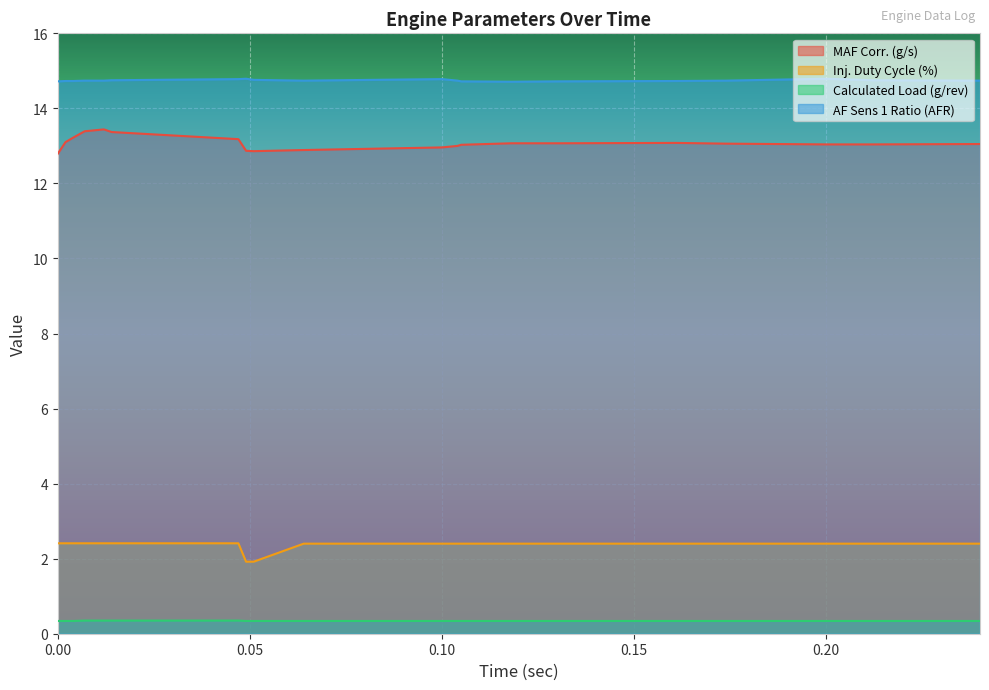

Reading left to right, what are all the values shown in this chart?

MAF Corr. (g/s): 12.8	13.1	13.2	13.4	13.4	13.4	13.2	12.9	12.9	12.9	13.0	13.0	13.0	13.1	13.1	13.1	13.1	13.0	13.0	13.1
Inj. Duty Cycle (%): 2.4	2.4	2.4	2.4	2.4	2.4	2.4	1.9	1.9	2.4	2.4	2.4	2.4	2.4	2.4	2.4	2.4	2.4	2.4	2.4
Calculated Load (g/rev): 0.3	0.3	0.3	0.3	0.3	0.3	0.3	0.3	0.3	0.3	0.3	0.3	0.3	0.3	0.3	0.3	0.3	0.3	0.3	0.3
AF Sens 1 Ratio (AFR): 14.7	14.7	14.7	14.7	14.7	14.8	14.8	14.8	14.8	14.7	14.8	14.7	14.7	14.7	14.7	14.7	14.7	14.8	14.8	14.7